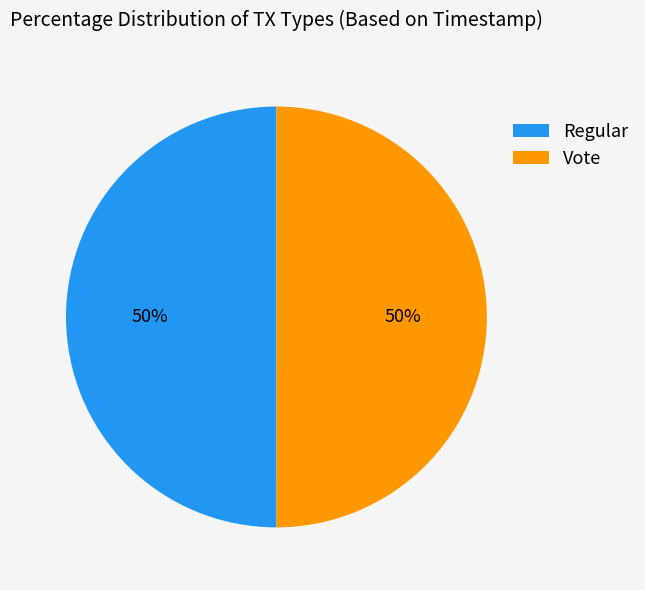

To the nearest percent, what is the combined percentage of Vote and Regular?

100%